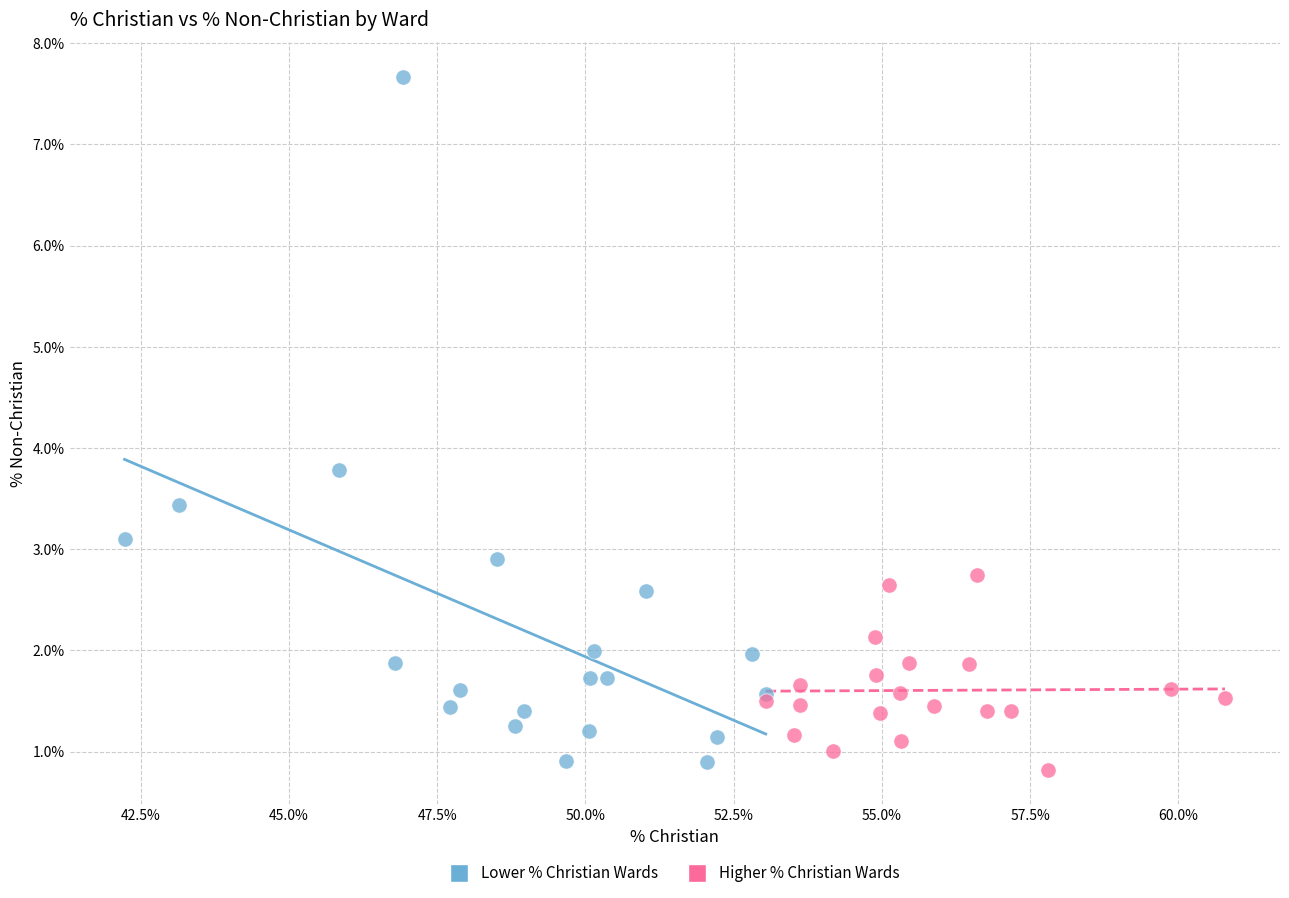

Which series has the widest spread of Y values?

Lower % Christian Wards